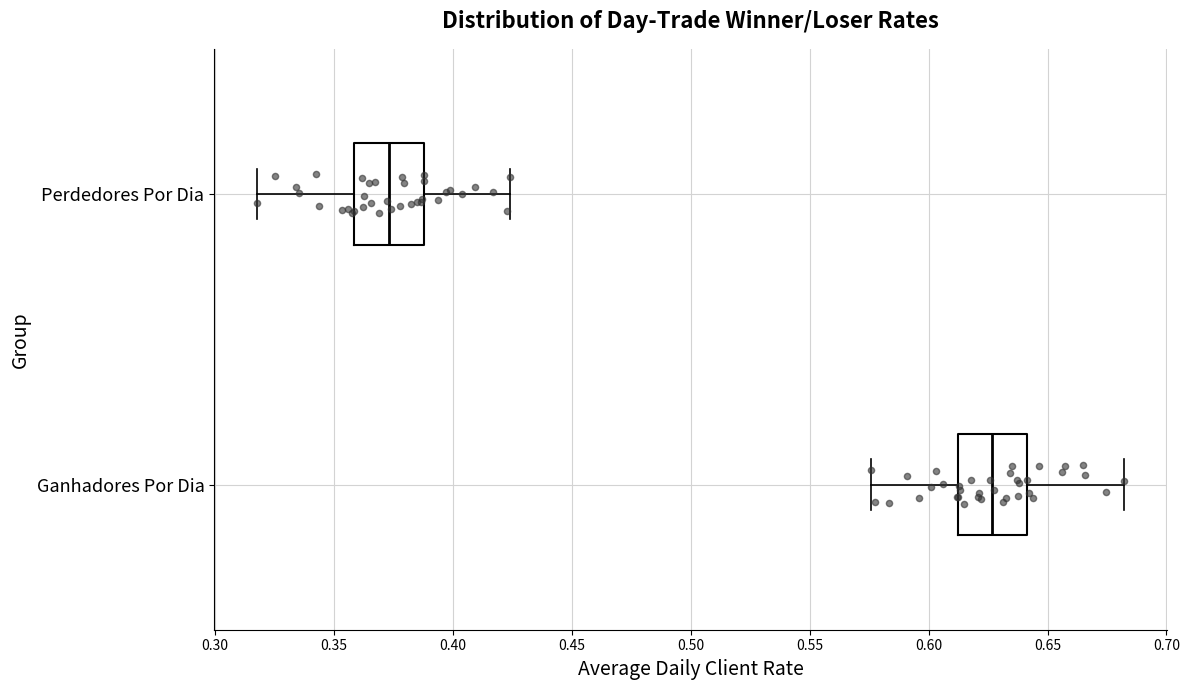

Reading bottom to top, read every box against the x-axis: the position of its median line, the range the box covers, and the ends of its whiskers. The values are not printed on the chart, so give them approximately, as read against the axis.

Ganhadores Por Dia: median 0.625, box 0.610 to 0.640, whiskers 0.575 to 0.680
Perdedores Por Dia: median 0.375, box 0.360 to 0.390, whiskers 0.320 to 0.425